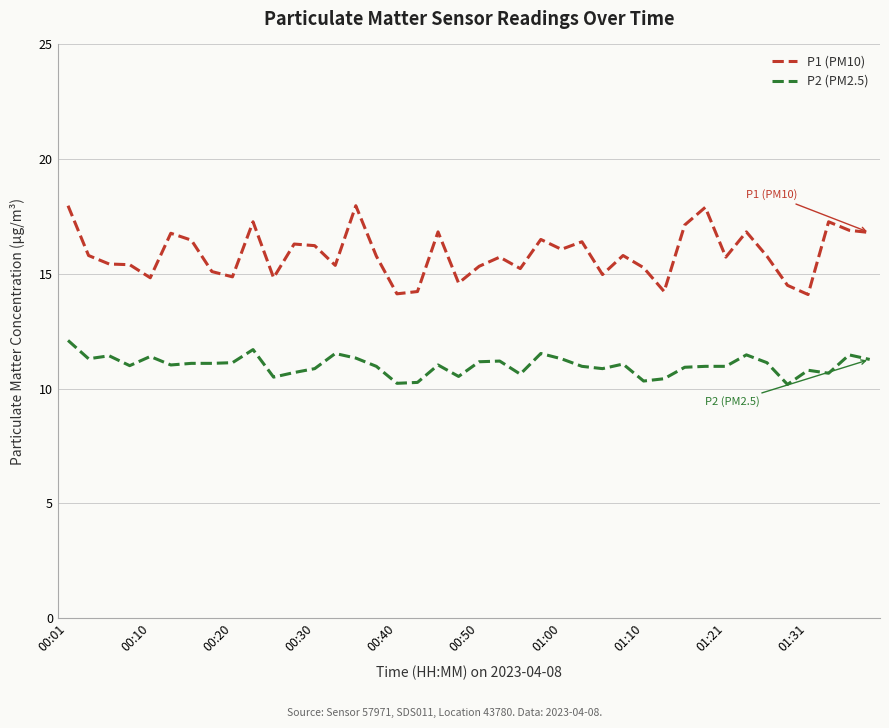

Which series has the widest spread of values?

P1 (PM10)